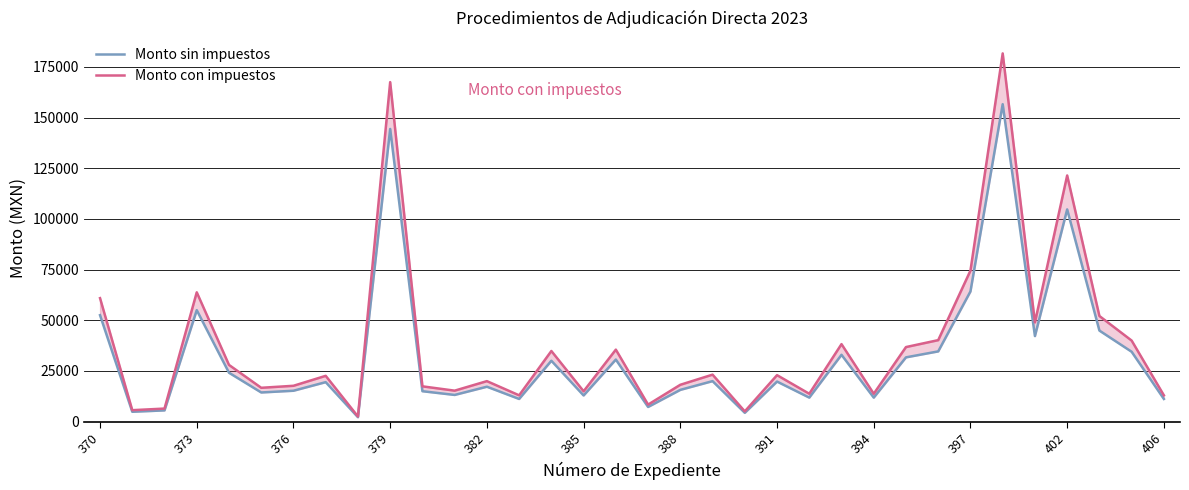

Reading left to right, what are all the values shown in this chart?

Monto sin impuestos: 52526.5	4887.9	5569.8	55009.5	24137.9	14406.9	15260.3	19495.7	2206.8	144388.8	15026.2	13189.6	17241.5	11206.9	30052.5	12931.0	30636.2	7255.2	15689.7	20000.0	4379.3	19784.5	11870.7	32976.7	11870.7	31725.0	34671.0	64244.4	156604.4	42224.1	104694.6	44934.6	34482.8	11206.9
Monto con impuestos: 60930.8	5670.0	6461.0	63811.0	28000.0	16712.0	17702.0	22615.0	2559.9	167491.0	17430.4	15300.0	20000.1	13000.0	34860.9	15000.0	35538.1	8416.0	18200.0	23200.0	5080.0	22950.0	13770.0	38253.0	13770.0	36801.0	40218.4	74523.6	181661.0	48980.0	121445.7	52124.1	40000.0	13000.0